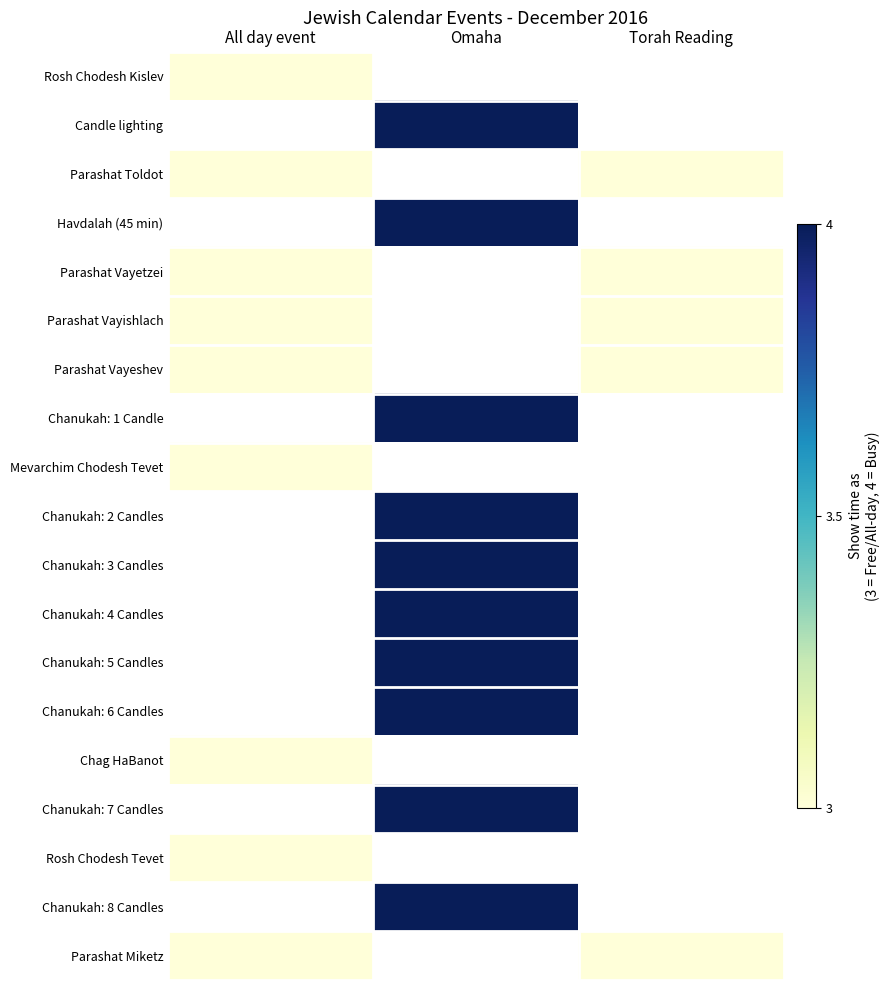

List the series in order of their peak value, highest first.

Rosh Chodesh Kislev, Candle lighting, Parashat Toldot, Havdalah (45 min), Parashat Vayetzei, Parashat Vayishlach, Parashat Vayeshev, Chanukah: 1 Candle, Mevarchim Chodesh Tevet, Chanukah: 2 Candles, Chanukah: 3 Candles, Chanukah: 4 Candles, Chanukah: 5 Candles, Chanukah: 6 Candles, Chag HaBanot, Chanukah: 7 Candles, Rosh Chodesh Tevet, Chanukah: 8 Candles, Parashat Miketz